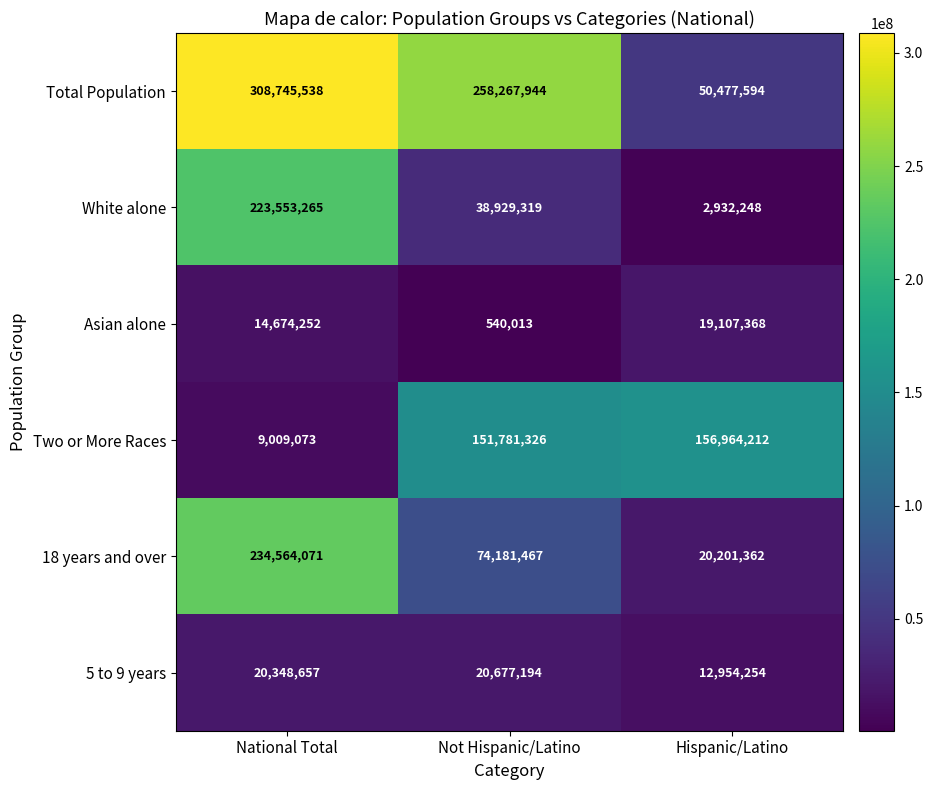

What is the total value across all series at Hispanic/Latino?

262637038